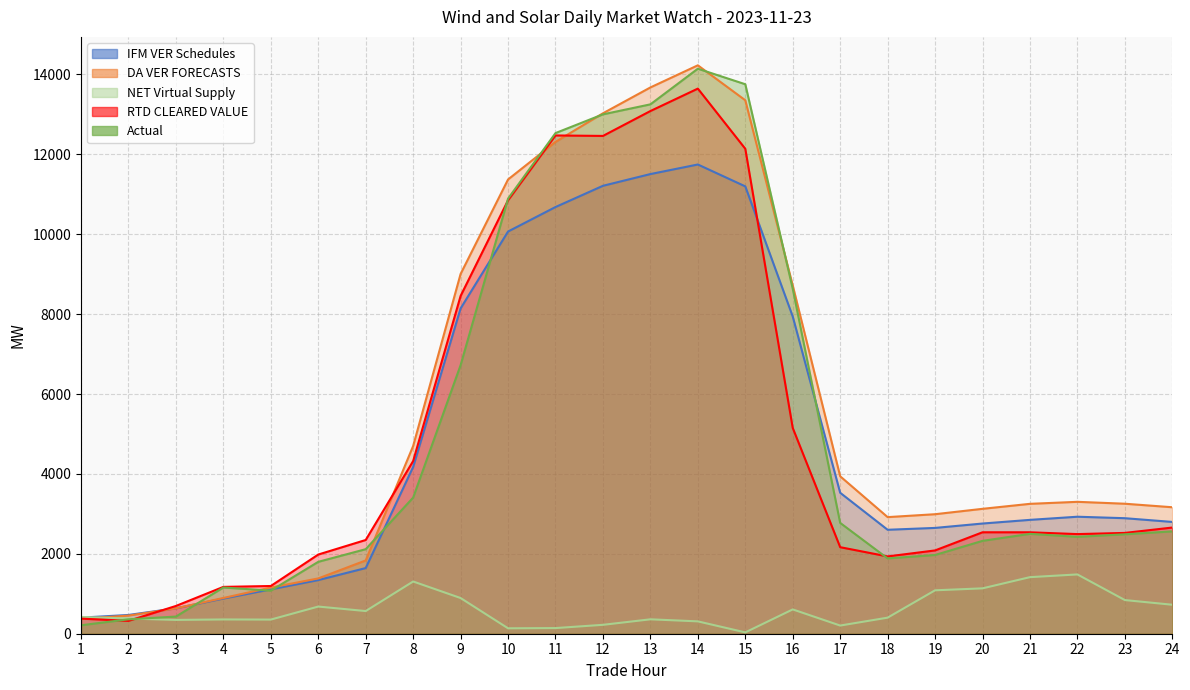

How many categories are shown in the chart?

24